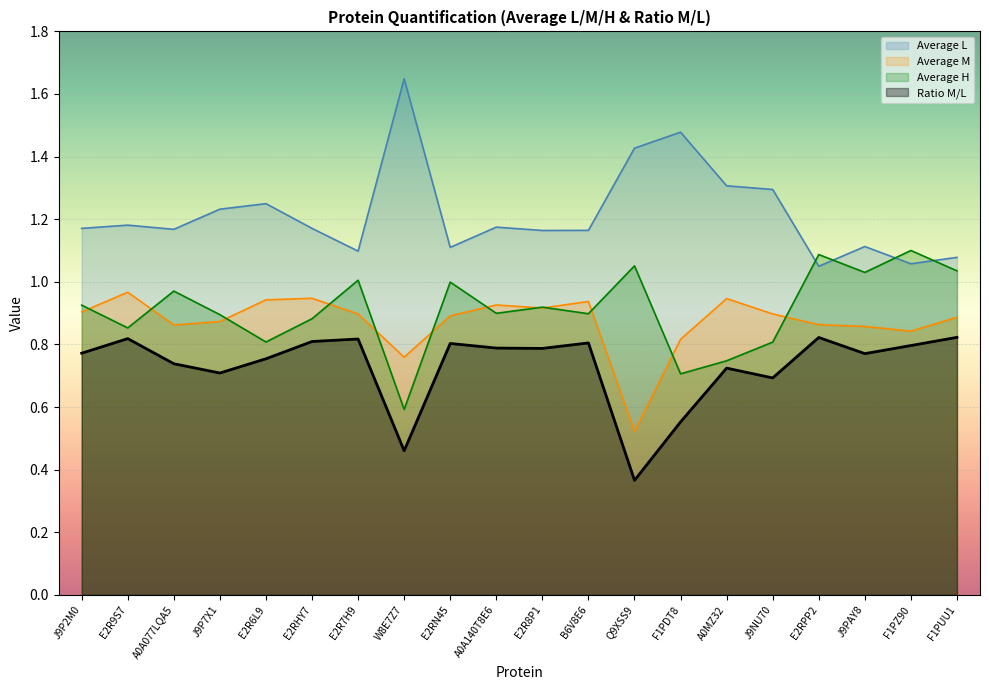

How many points are higher than both their immediate neighbors (excluding endpoints)?

6